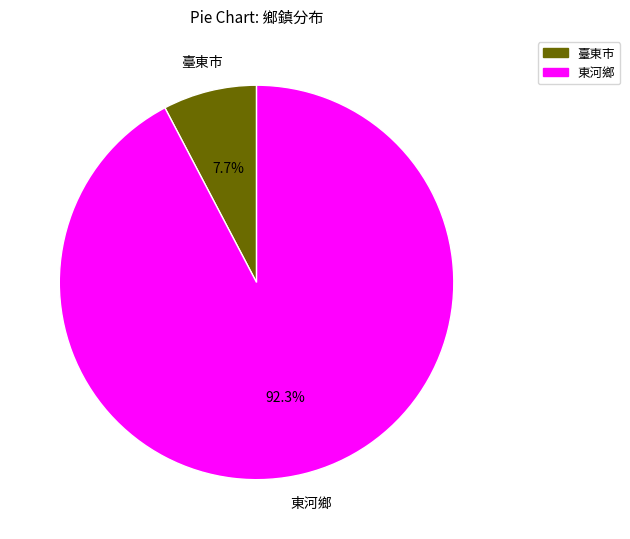

Does 東河鄉 represent more than half of the total?

Yes